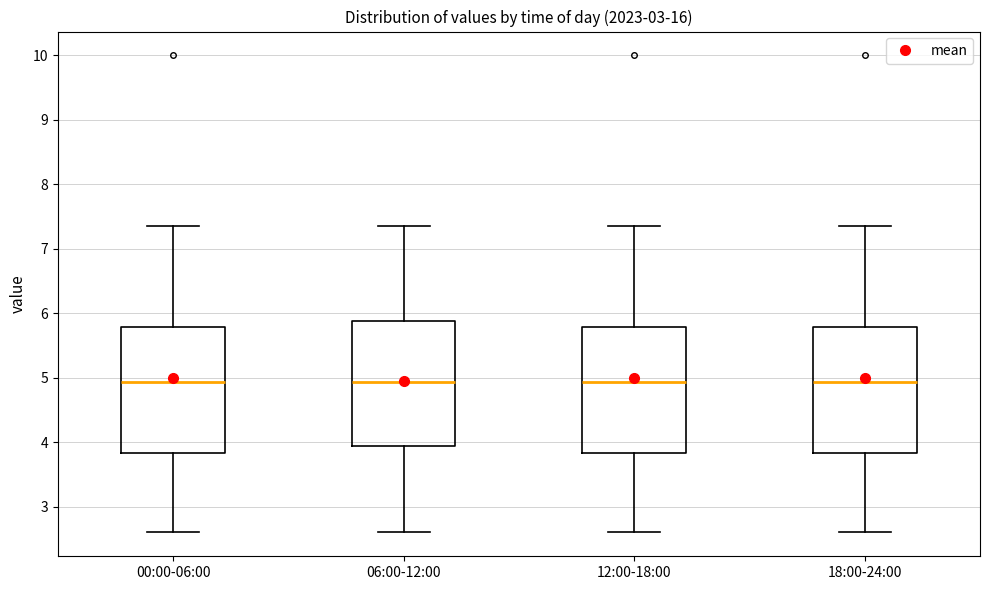

Reading left to right, transcribe this box plot: for each box, give where its median line is, the range the box spans, and where its two whiskers end, as read against the y-axis. The values are not printed on the chart, so give them approximately, as read against the axis.

00:00-06:00: median 4.9, box 3.8 to 5.8, whiskers 2.6 to 7.4
06:00-12:00: median 4.9, box 3.9 to 5.9, whiskers 2.6 to 7.4
12:00-18:00: median 4.9, box 3.8 to 5.8, whiskers 2.6 to 7.4
18:00-24:00: median 4.9, box 3.8 to 5.8, whiskers 2.6 to 7.4